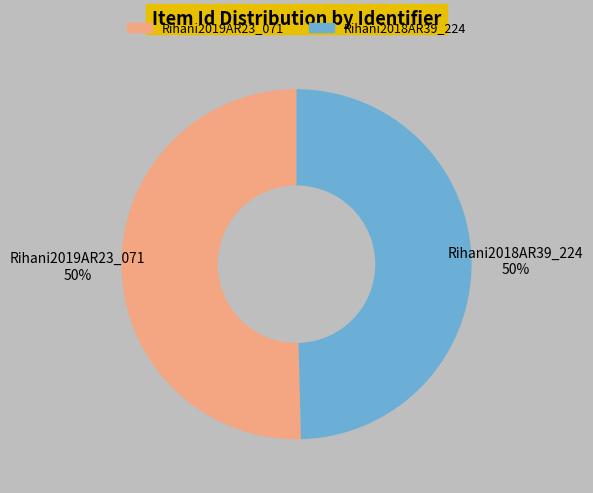

What percentage is the Rihani2019AR23_071 slice, to the nearest percent?

50%